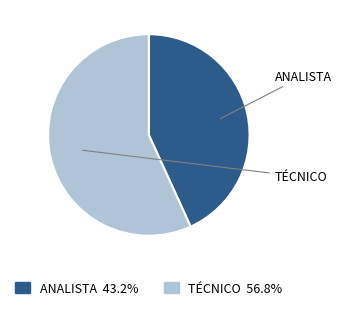

Count the number of slices in the pie.

2